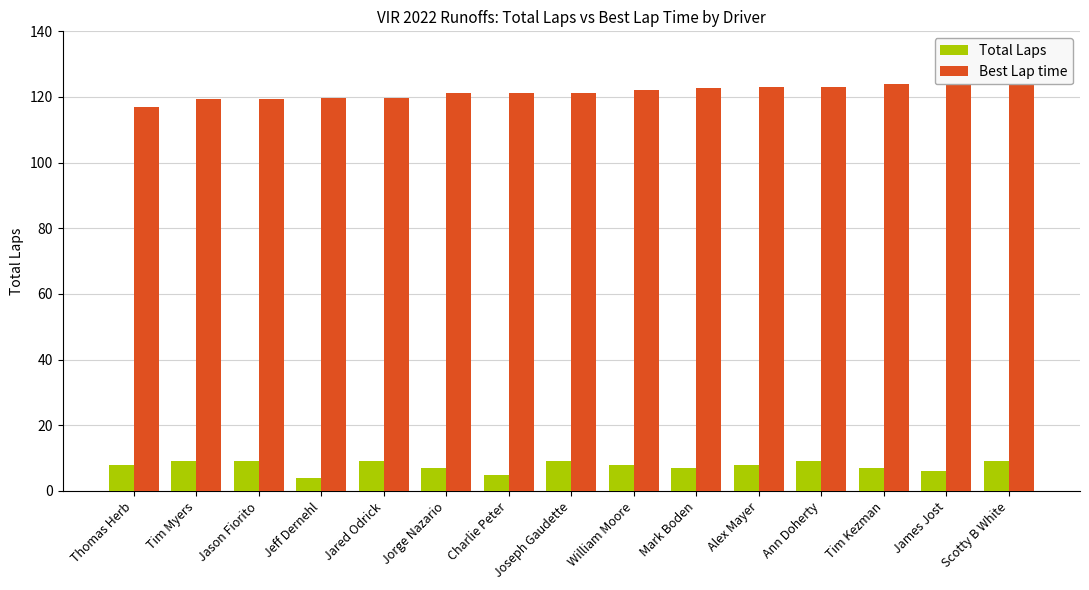

What is the value of the Best Lap time bar at the 2nd from the left?

119.3